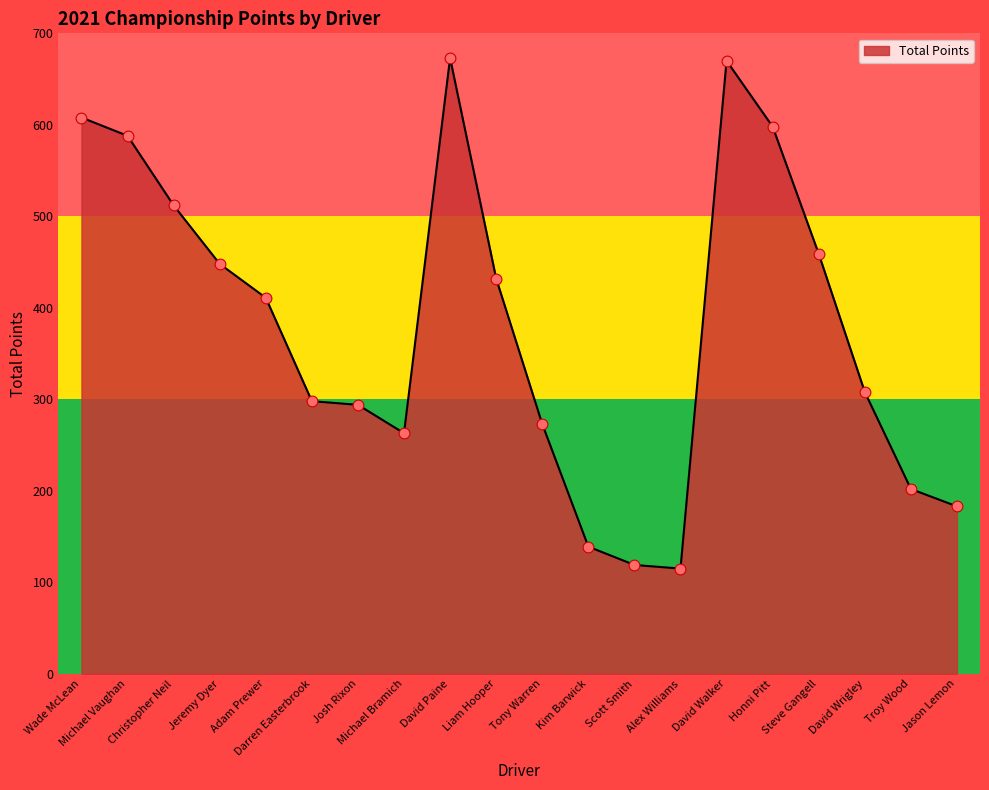

What is the change in value from Adam Prewer to Liam Hooper?

+21